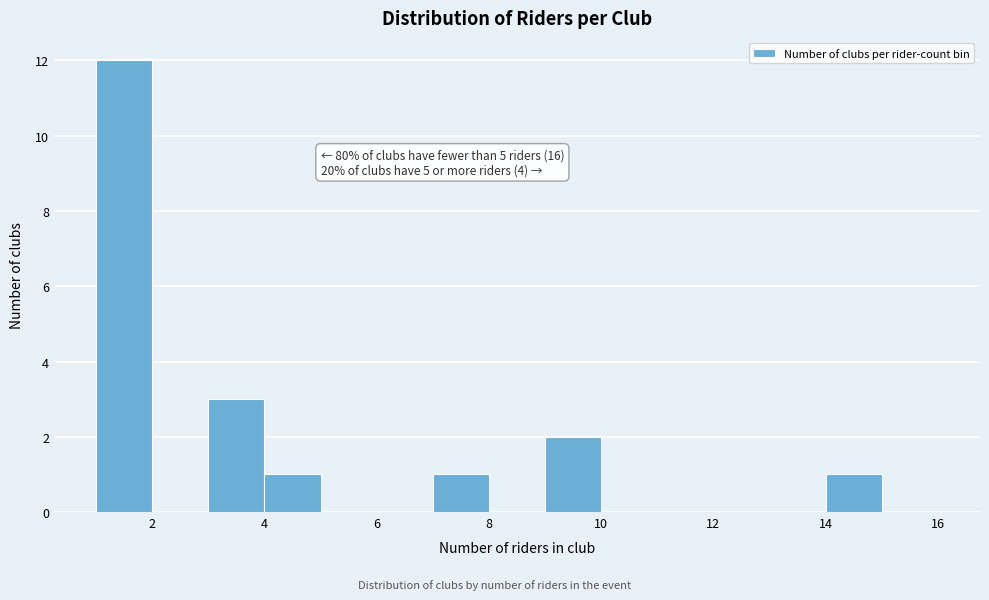

Which range on the x-axis has the tallest bar?

1 to 2